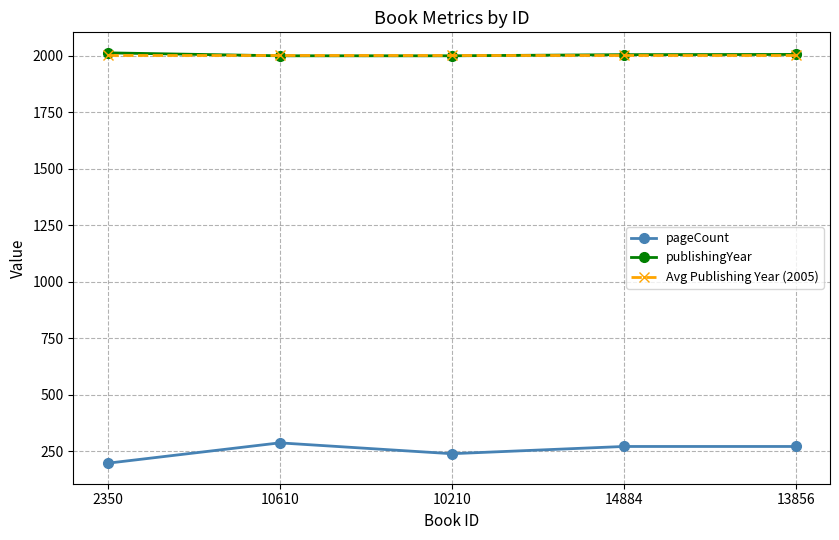

How many data points does each series have?

5